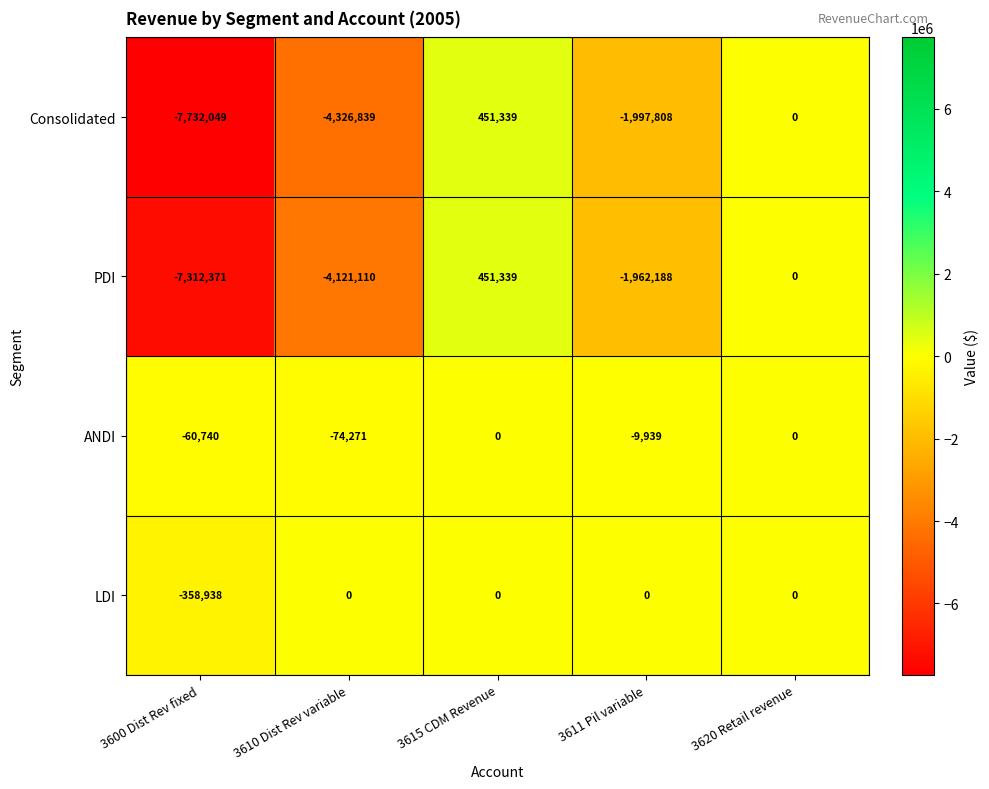

At which category is the sum across all series the highest?

3615 CDM Revenue